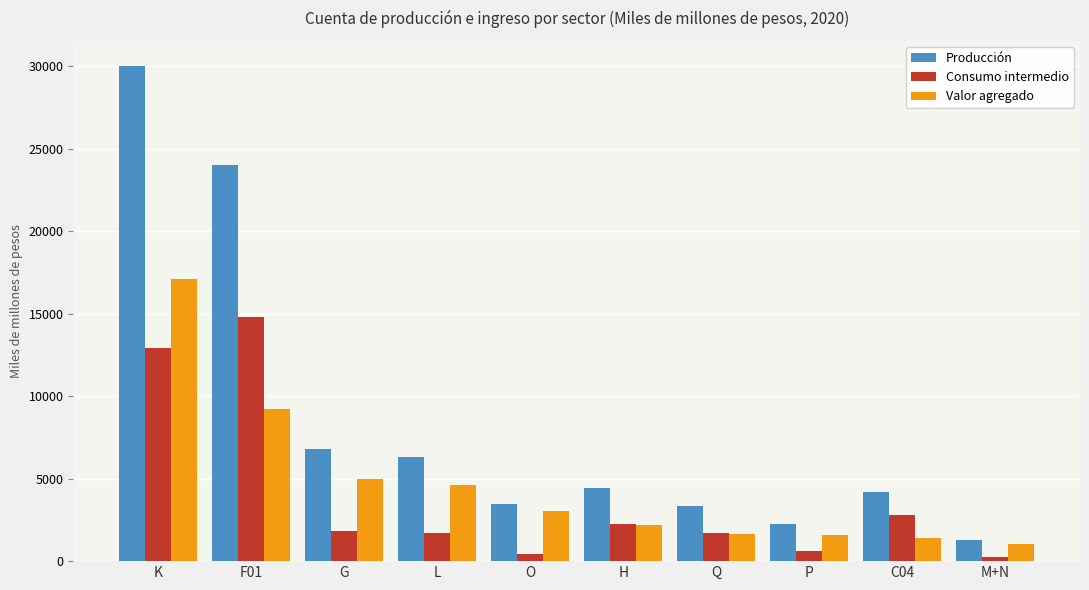

What is the difference between the second highest and minimum values in the Producción series?

22718.3